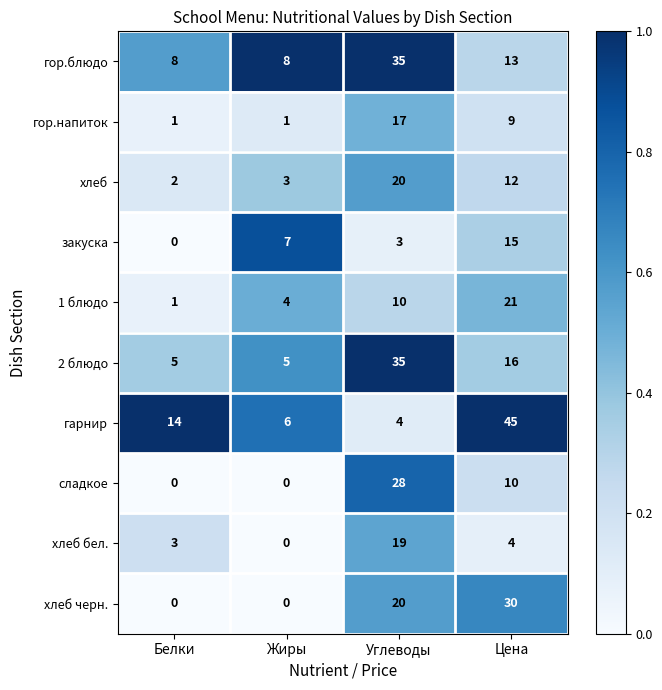

What is the spread (max minus min) of values at Белки?

14